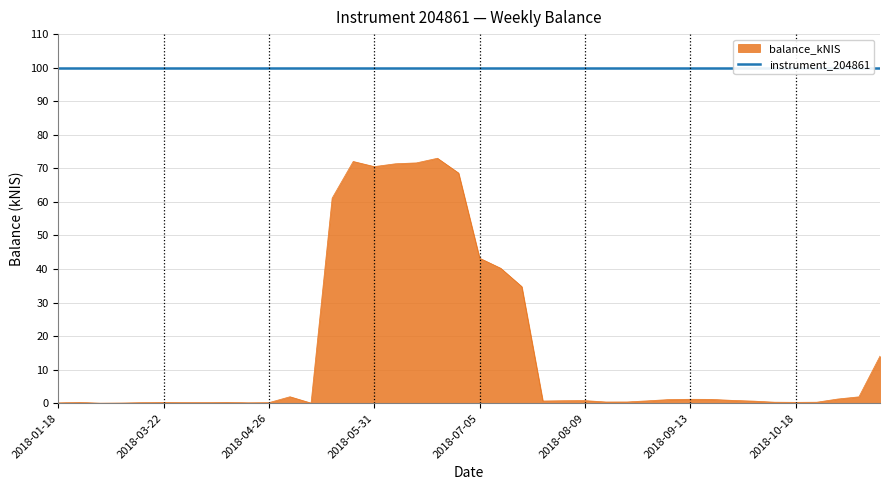

Which label corresponds to the largest value in the chart?

2018-06-21